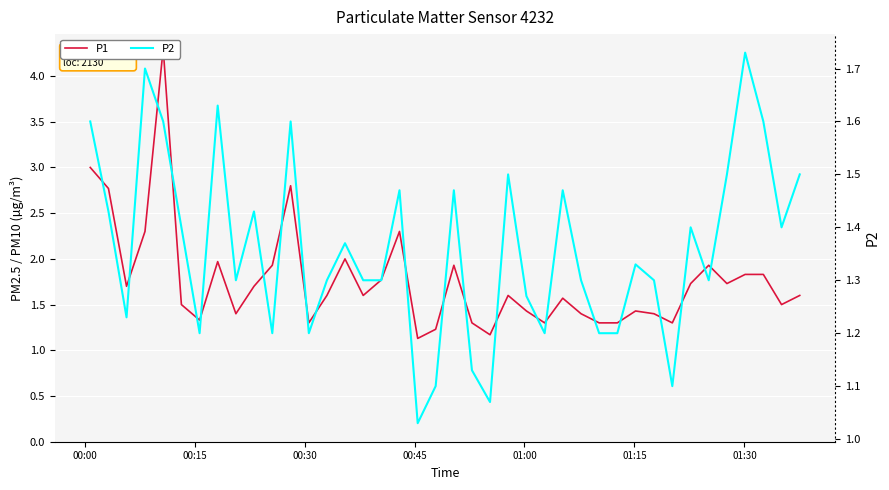

Does the chart display data point markers on the line(s)?

No